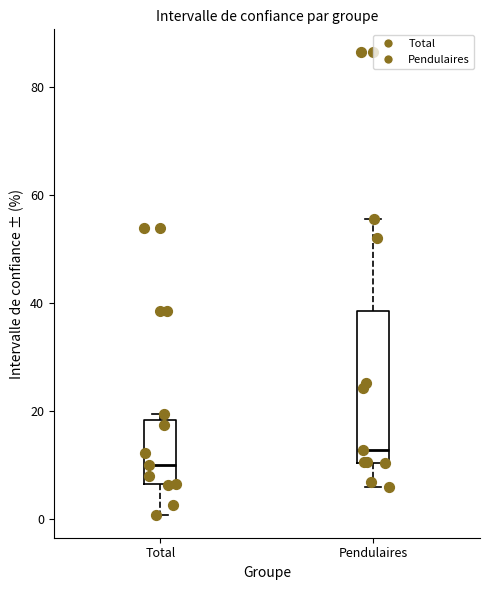

Which box has the highest median line?

Pendulaires